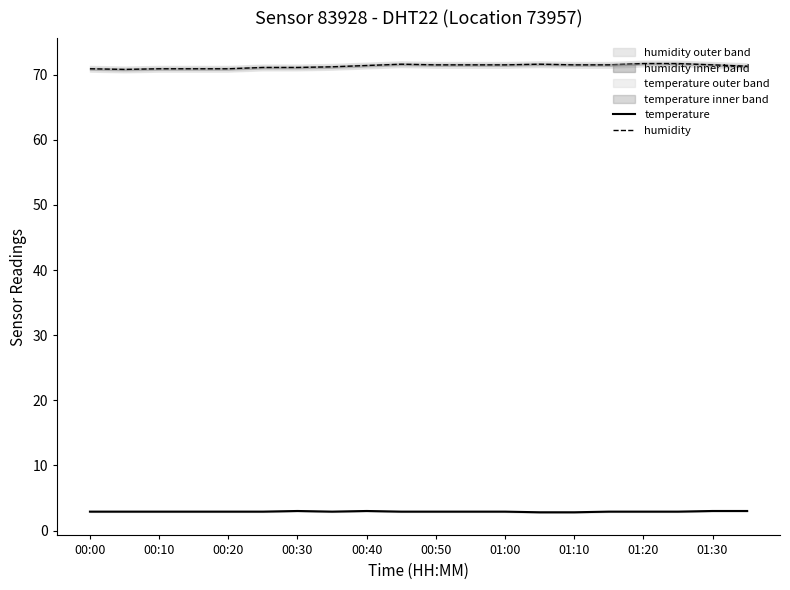

True or false: temperature and humidity intersect in this chart.

False